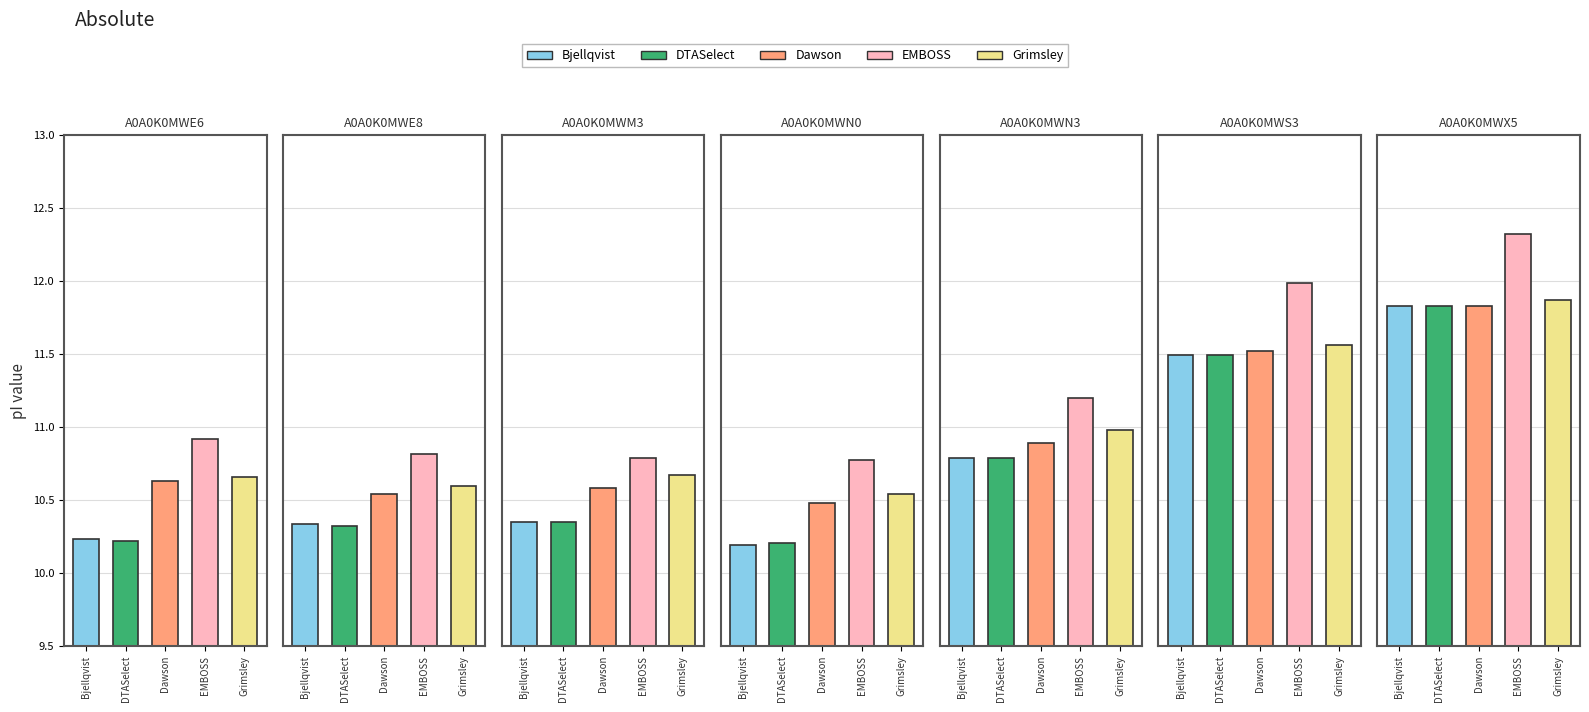

The Grimsley series shows 10.7 at A0A0K0MWE6. True or false?

True